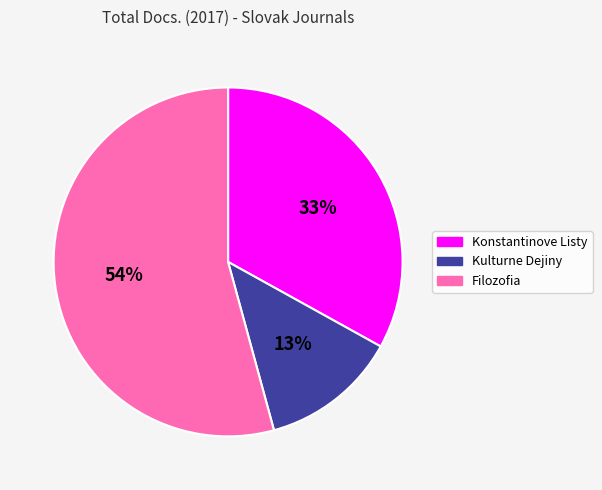

How many slices are in this pie chart?

3